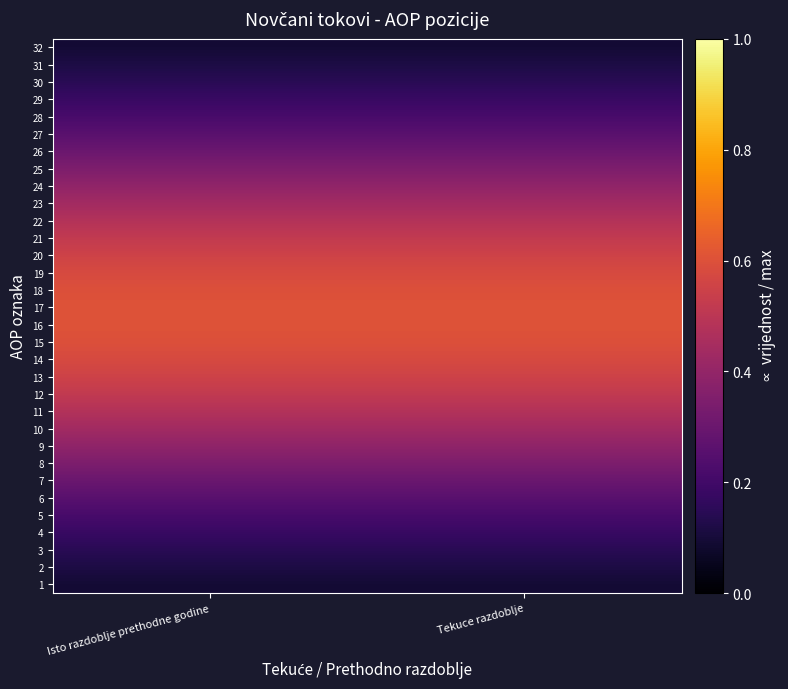

At how many categories does at least one series exceed 0?

2